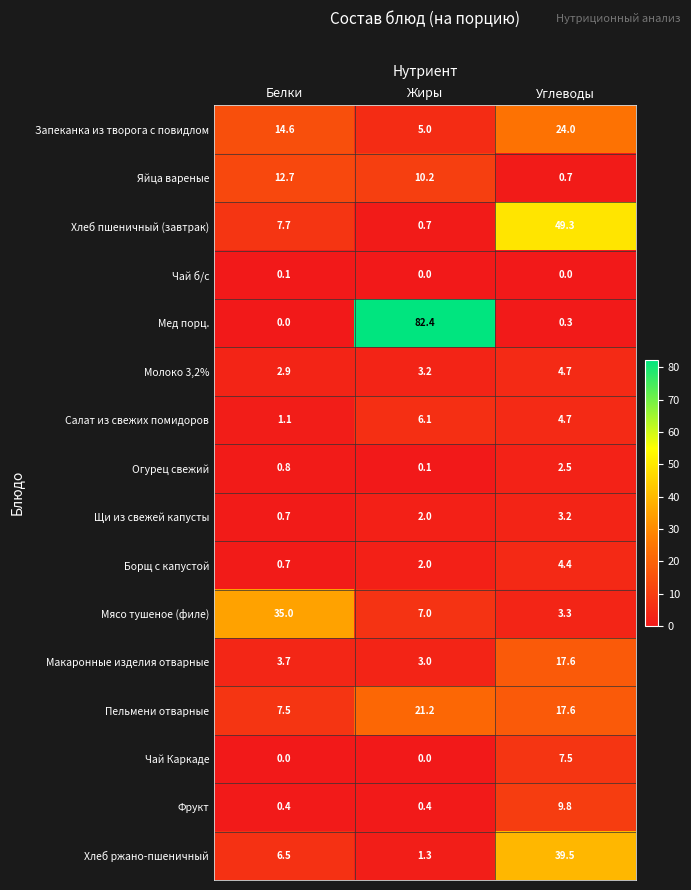

Which series has the largest total across all categories?

Мед порц.